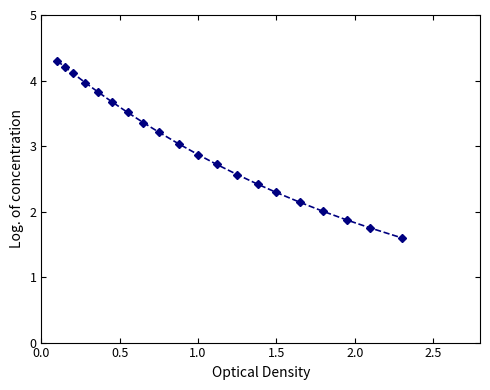

What is the sum of all values?

59.4